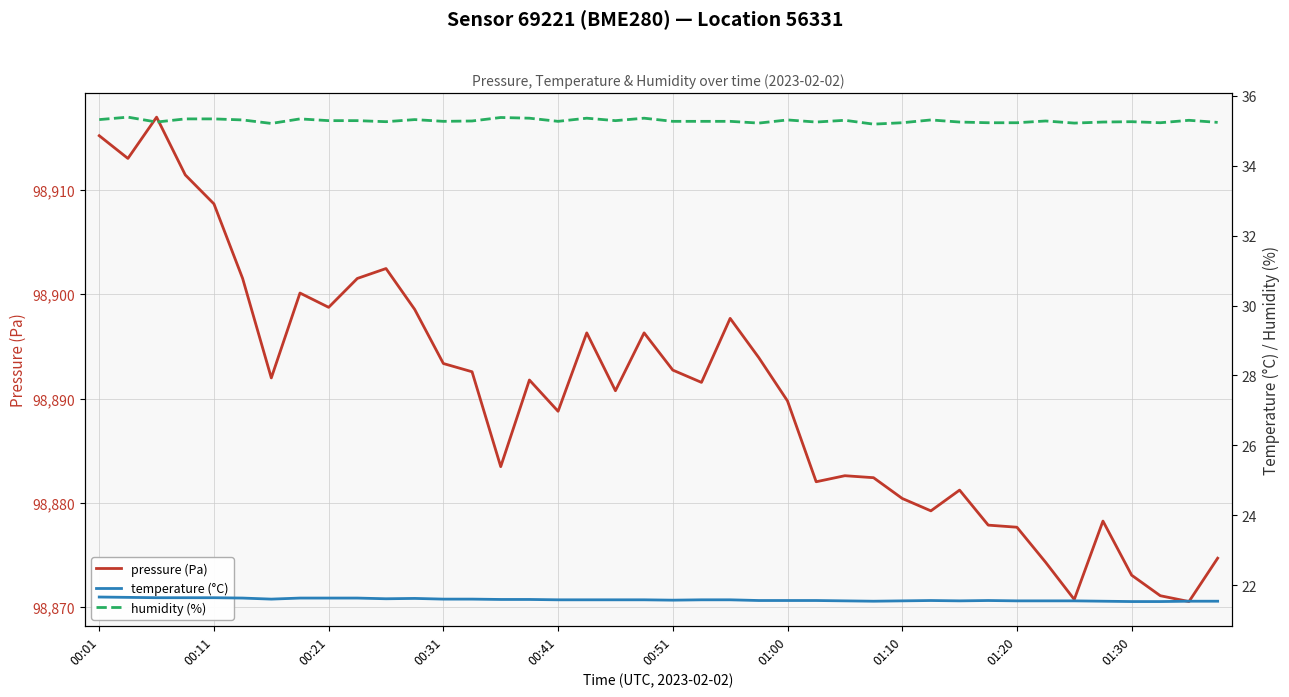

What is the minimum value for pressure (Pa)?

98870.5